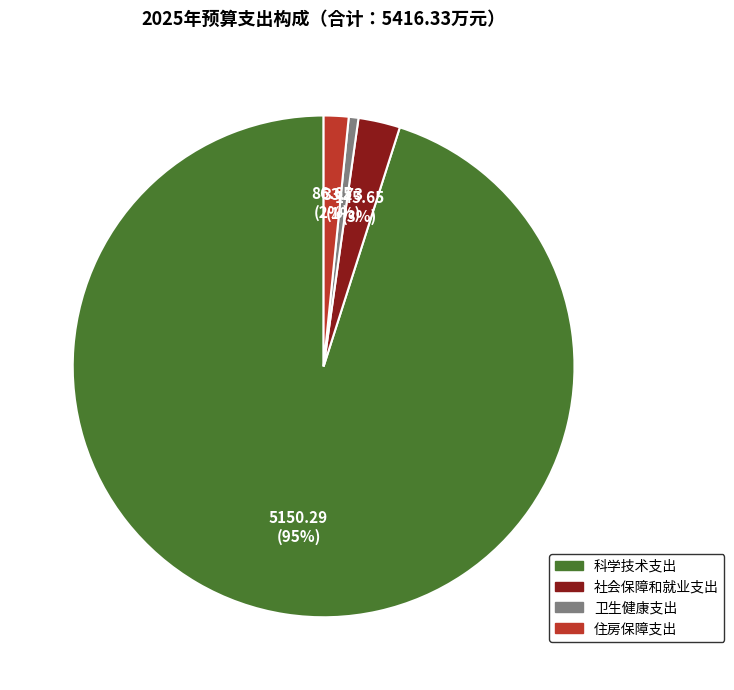

Is 科学技术支出 the majority of the pie?

Yes